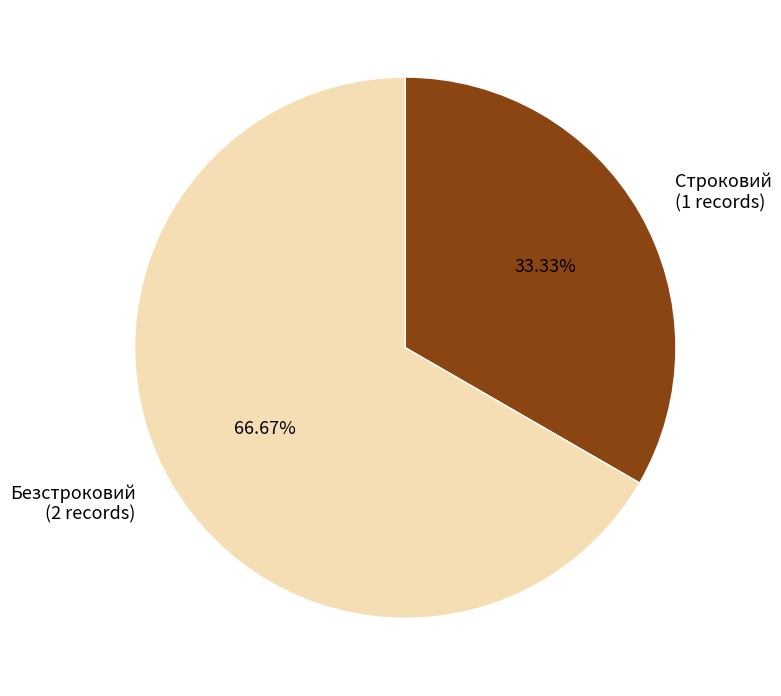

Which has a higher value, Безстроковий or Строковий?

Безстроковий